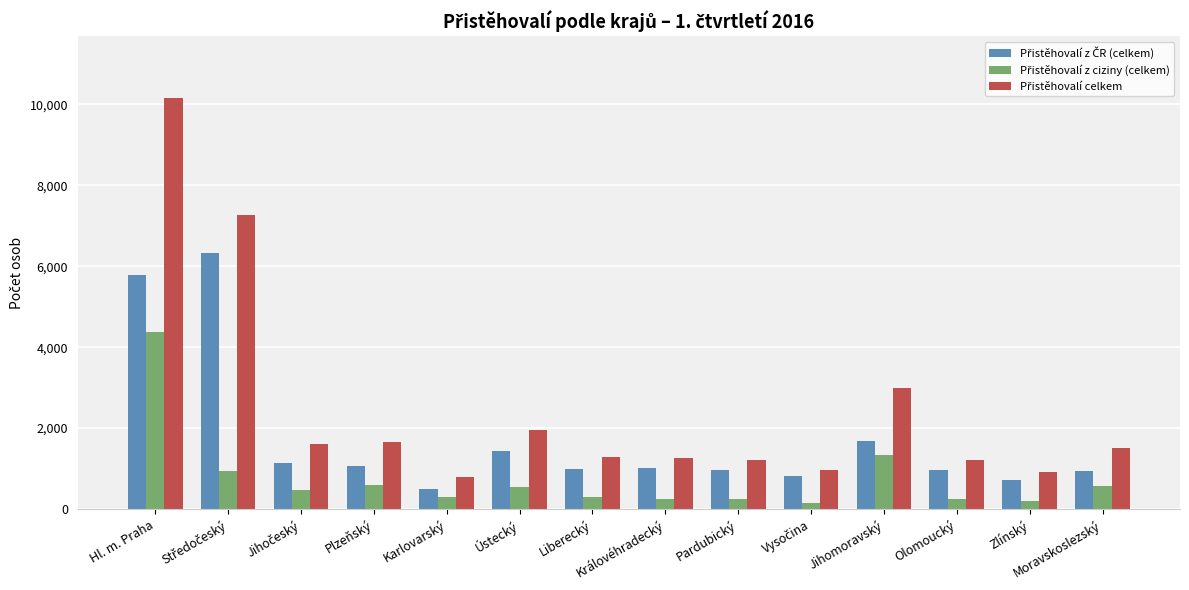

What is the total value across all series at Olomoucký?

2402